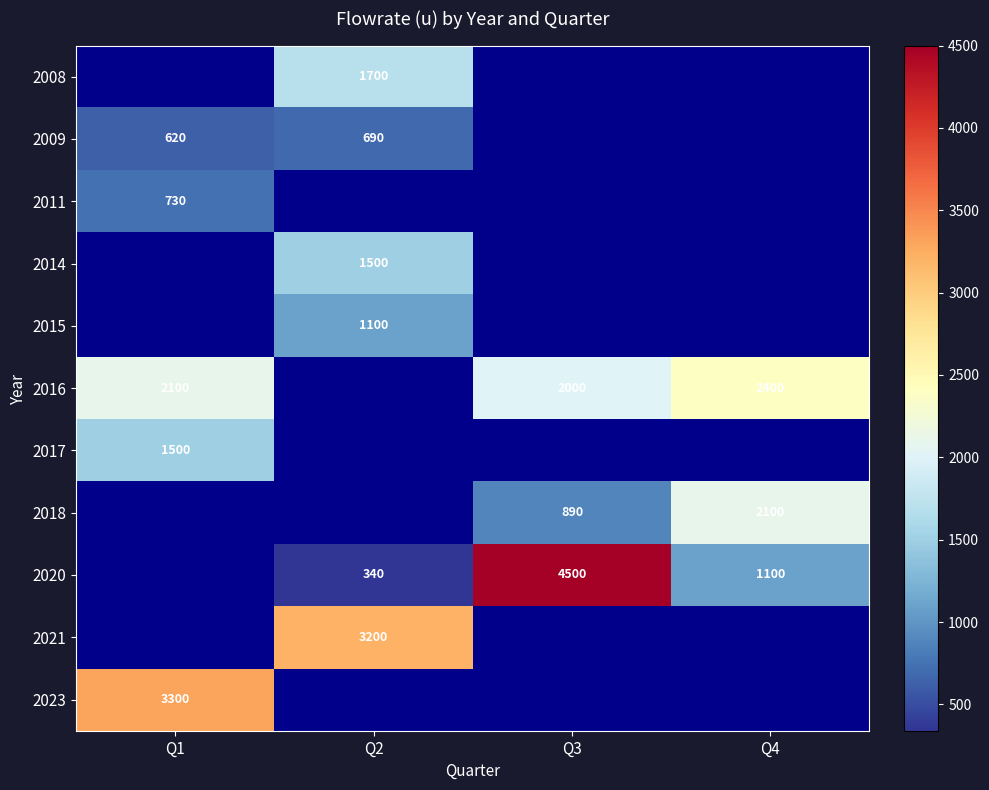

The 2020 series shows 1094 at Q3. True or false?

False